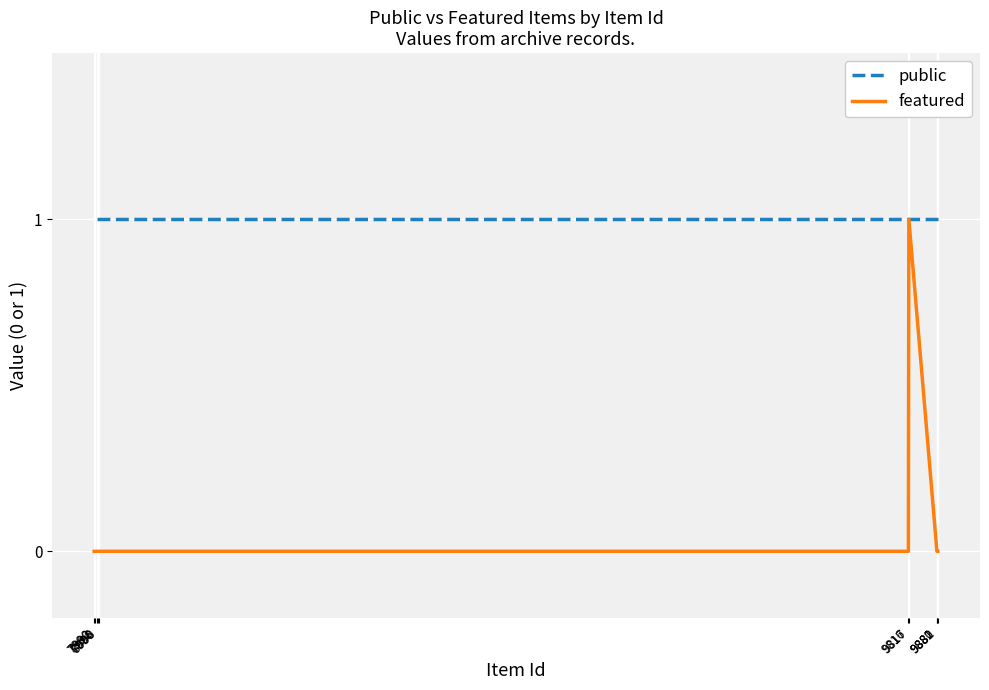

Which series has the widest spread of values?

featured